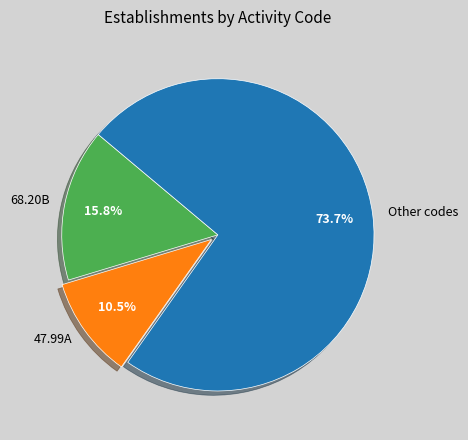

What is the largest slice in the pie chart?

Other codes